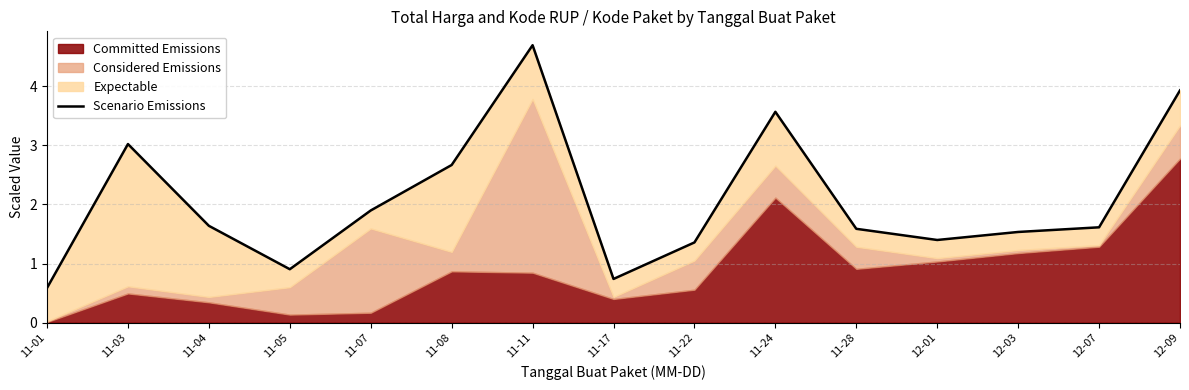

At which label does the data first exceed 1?

11-03